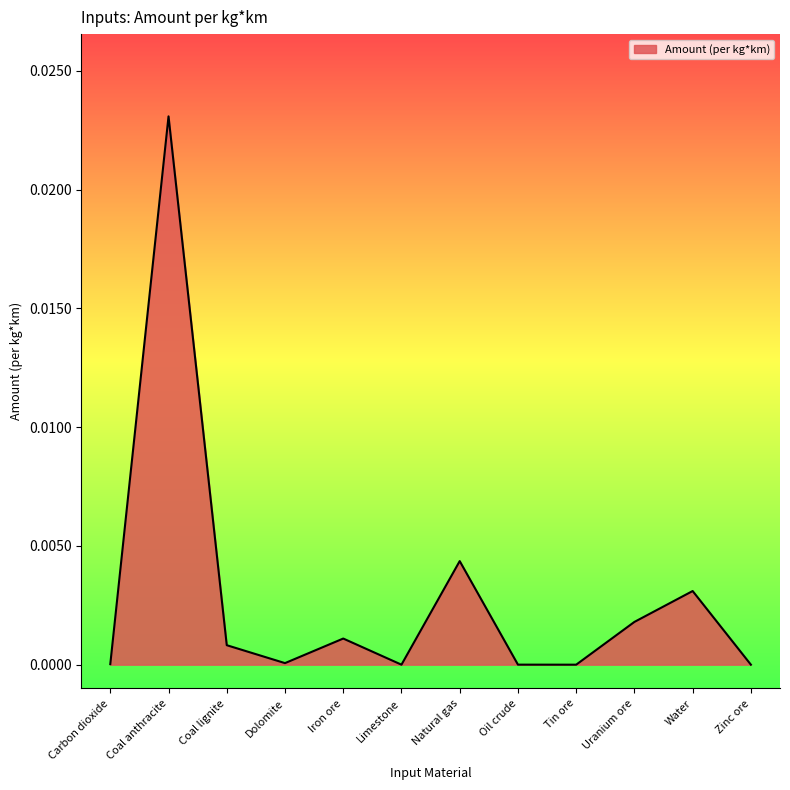

What position from the left is Water?

11